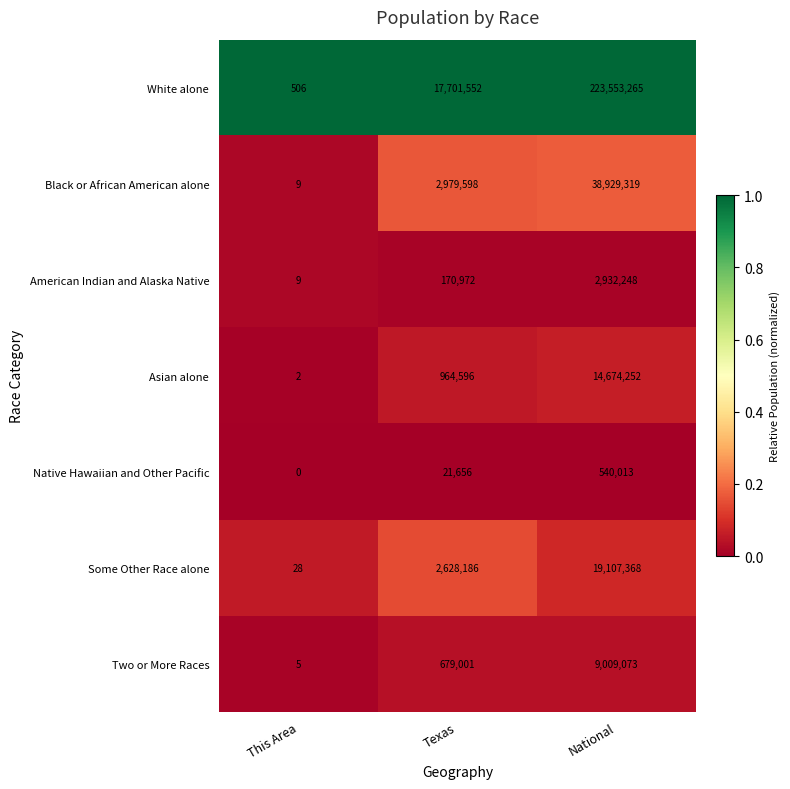

Which label corresponds to the smallest value in the chart?

This Area